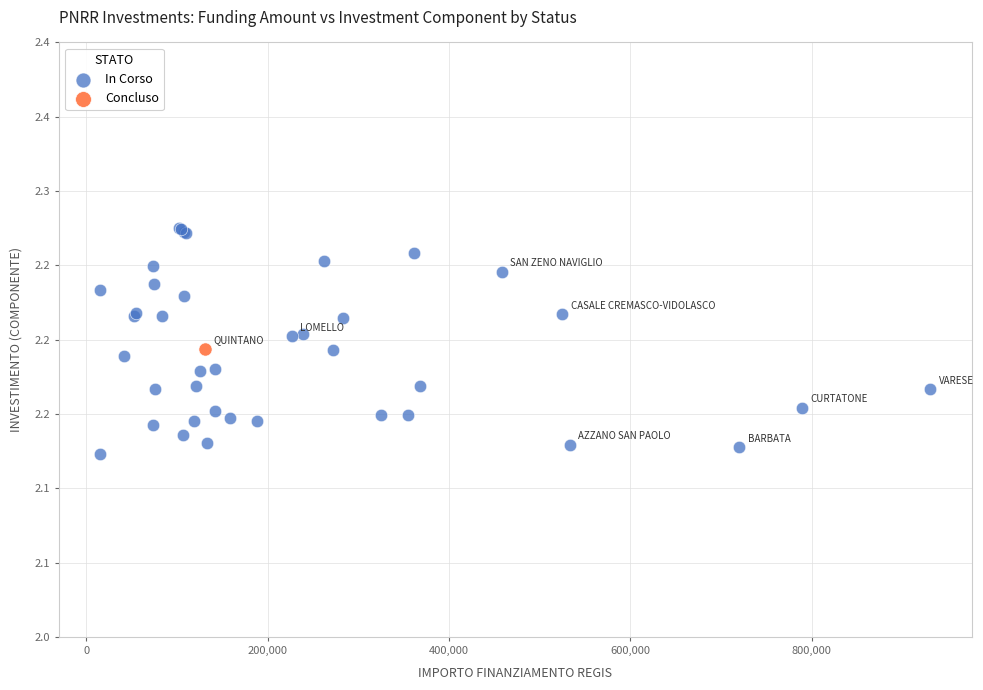

What are all the series names shown in the legend?

In Corso, Concluso